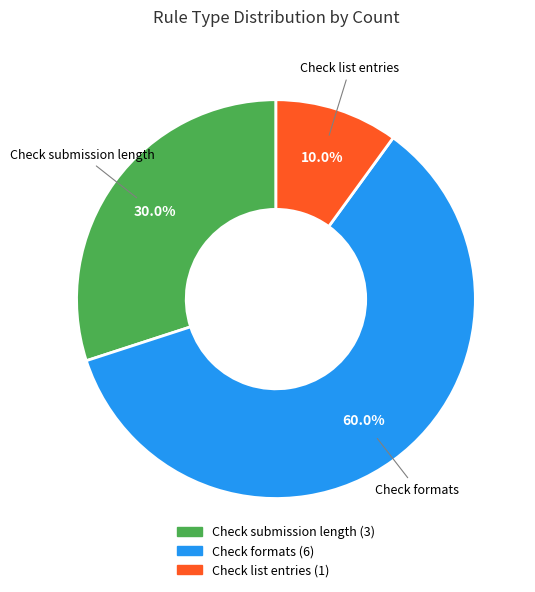

Does any single category account for the majority?

Yes